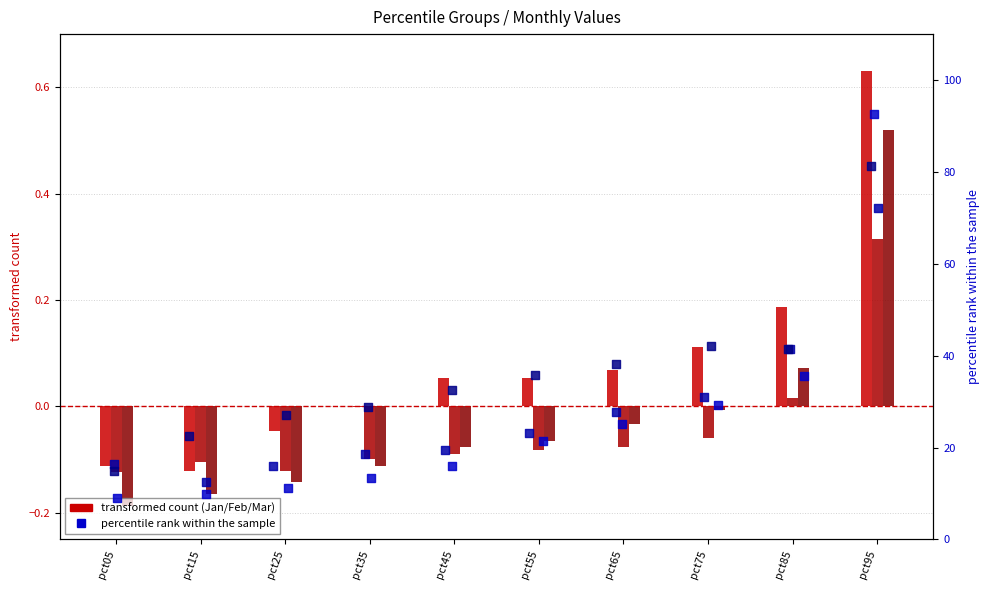

What is the total value across all series at pct85?

118.6